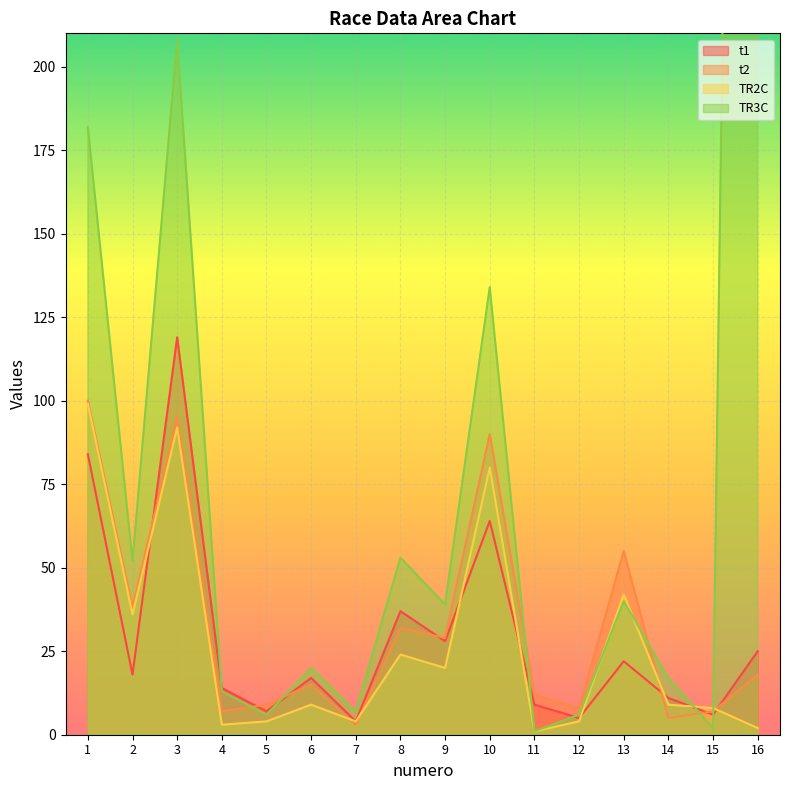

True or false: TR2C has a value of 122 at 10.

False